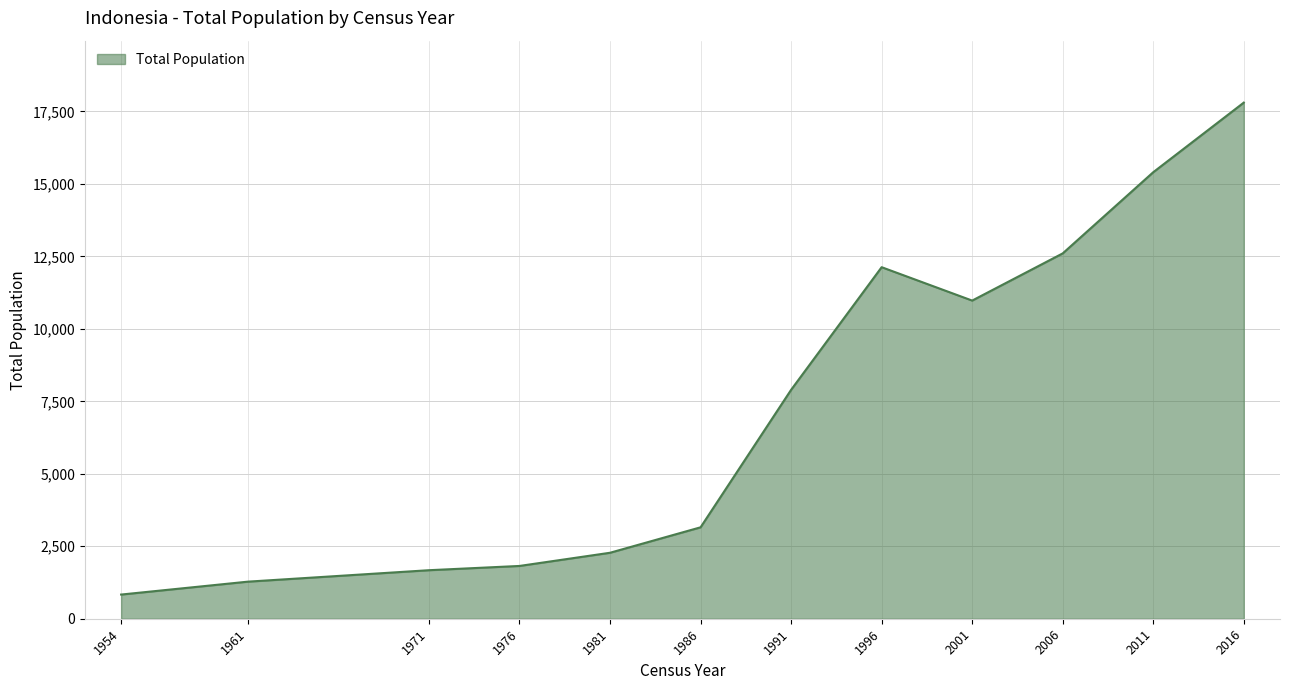

How many series are shown in this chart?

1